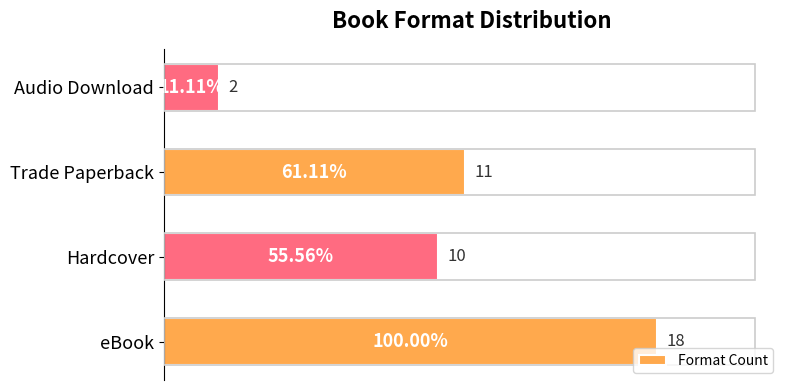

At which label is the value closest to 10?

Hardcover